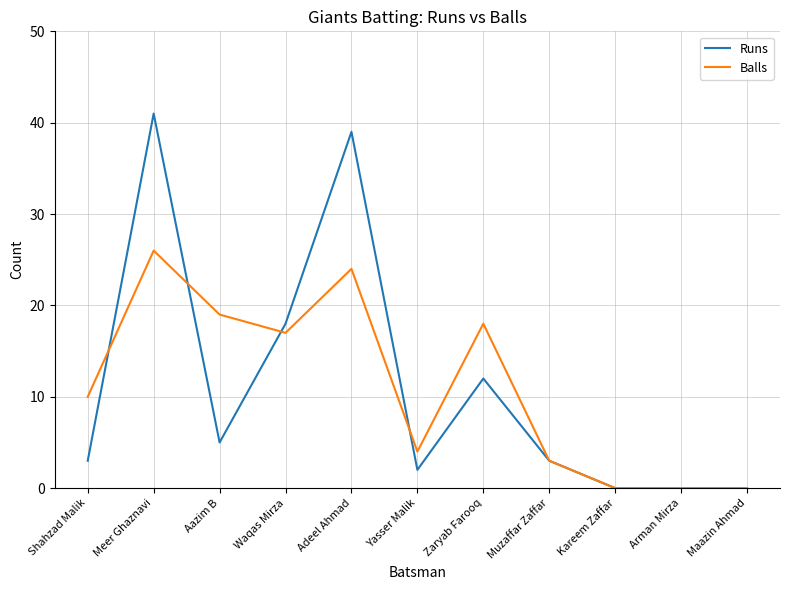

Reading right to left, list all the values displayed in this chart.

Runs: Maazin Ahmad=0	Arman Mirza=0	Kareem Zaffar=0	Muzaffar Zaffar=3	Zaryab Farooq=12	Yasser Malik=2	Adeel Ahmad=39	Waqas Mirza=18	Aazim B=5	Meer Ghaznavi=41	Shahzad Malik=3
Balls: Maazin Ahmad=0	Arman Mirza=0	Kareem Zaffar=0	Muzaffar Zaffar=3	Zaryab Farooq=18	Yasser Malik=4	Adeel Ahmad=24	Waqas Mirza=17	Aazim B=19	Meer Ghaznavi=26	Shahzad Malik=10